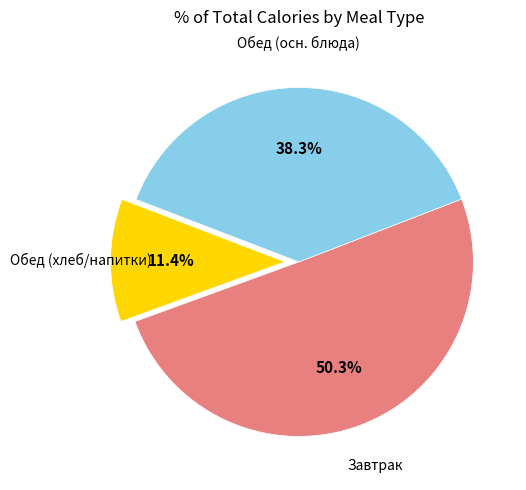

Does any single category account for the majority?

Yes